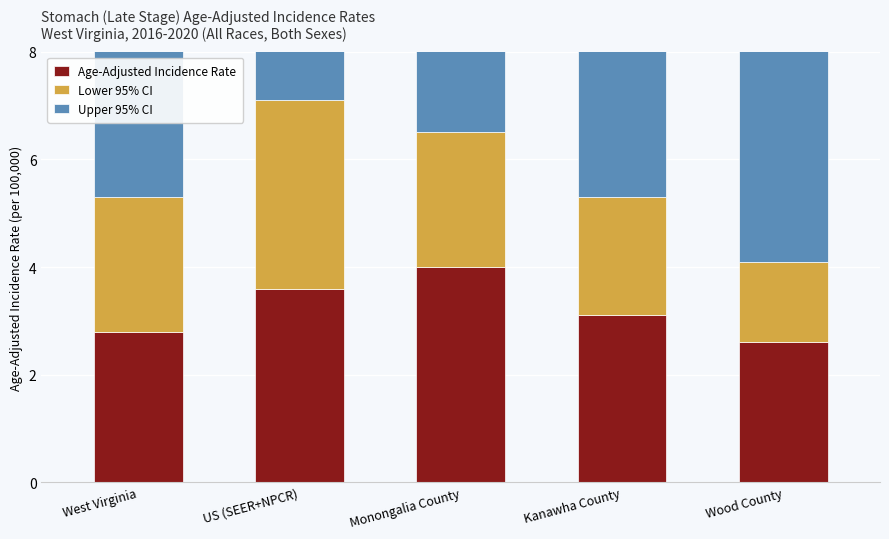

How many data points in Lower 95% CI are above 2?

4